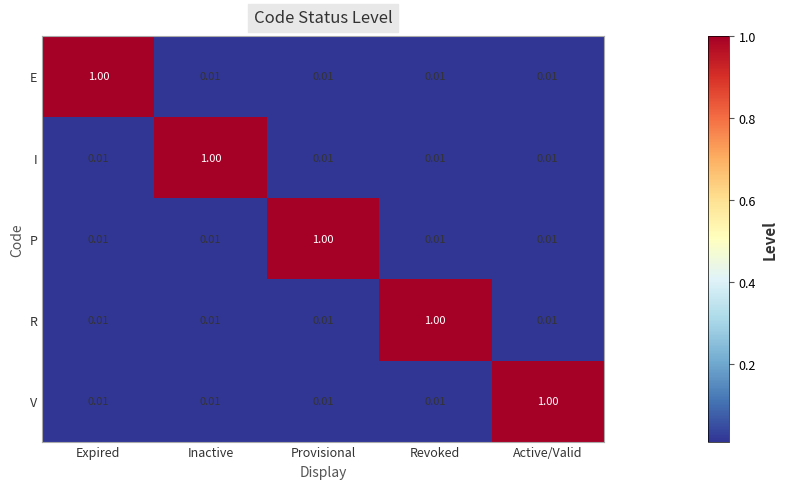

Which category has the highest value in the E series?

Expired